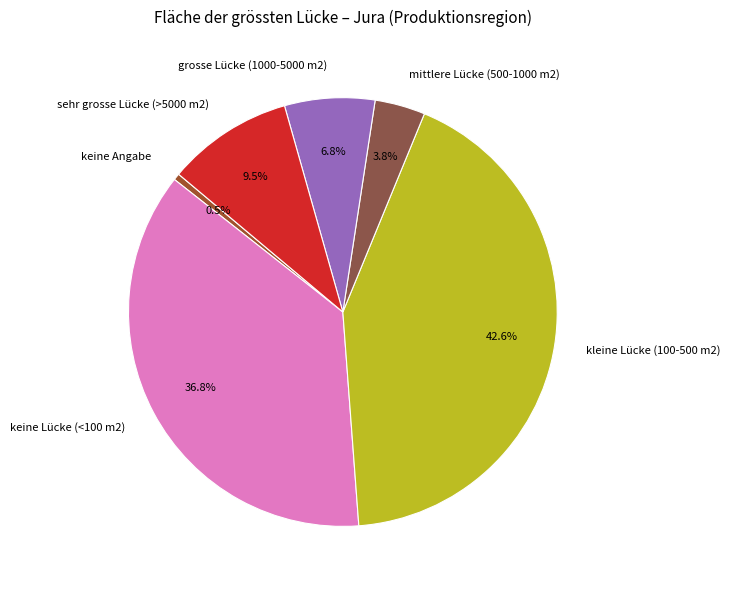

Is it true that keine Lücke (<100 m2) is 37% of the pie?

True